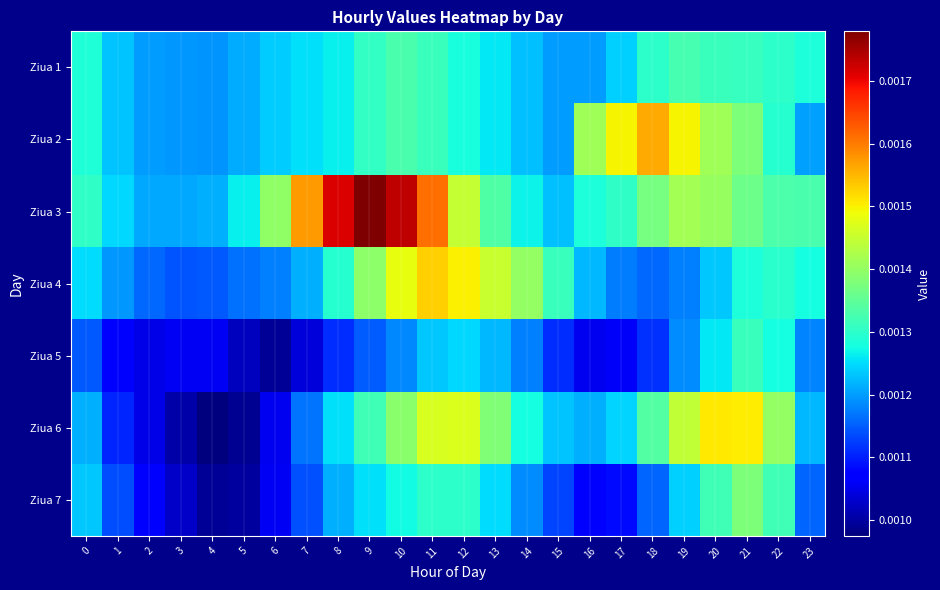

At how many categories does at least one series exceed 0?

24